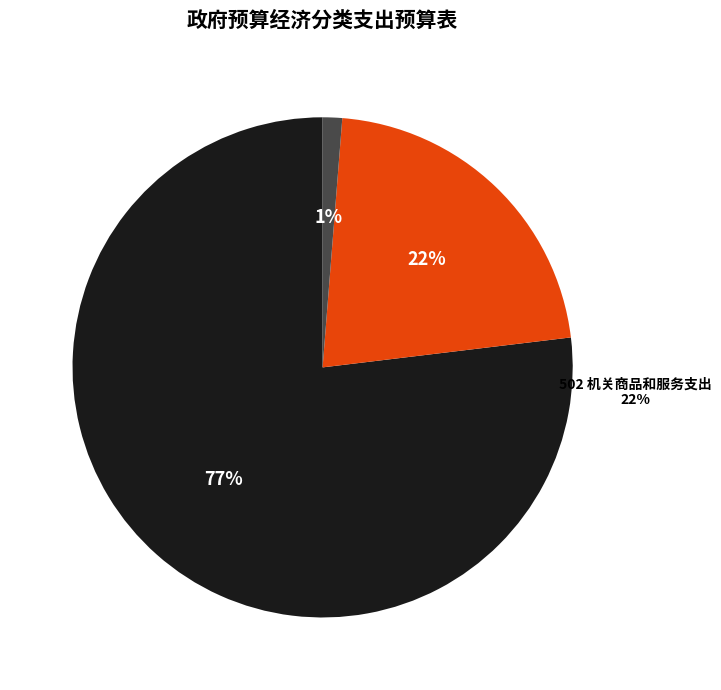

To the nearest percent, what portion does 502 机关商品和服务支出 represent?

22%